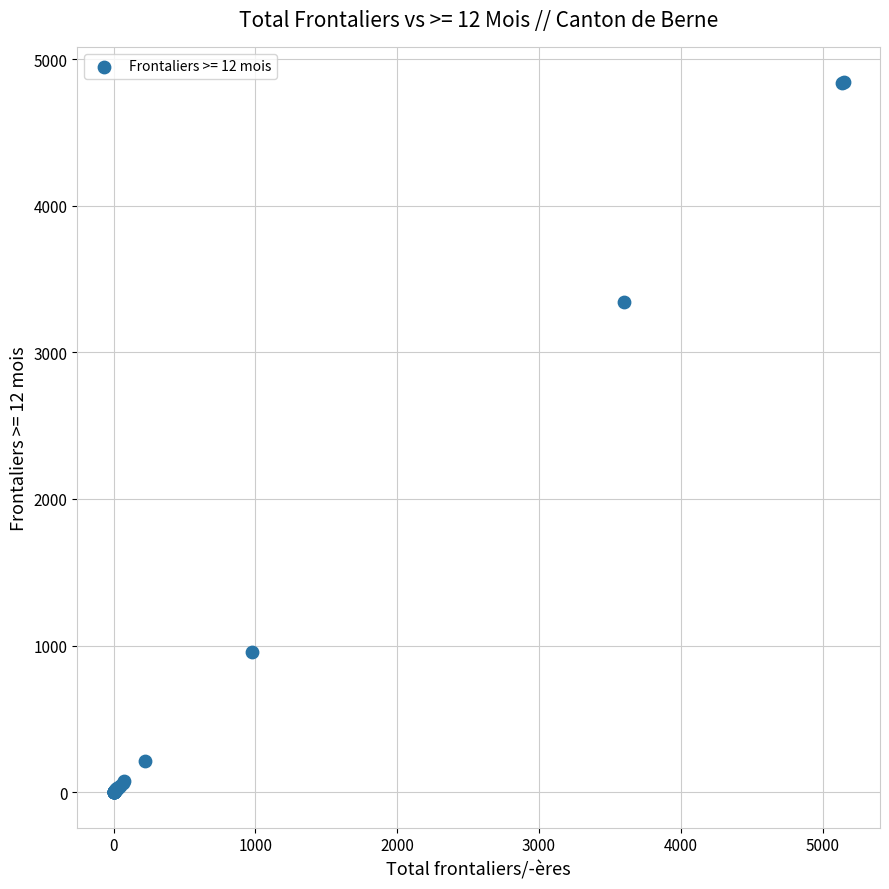

What Y value in the scatter plot is closest to 2421?

3343